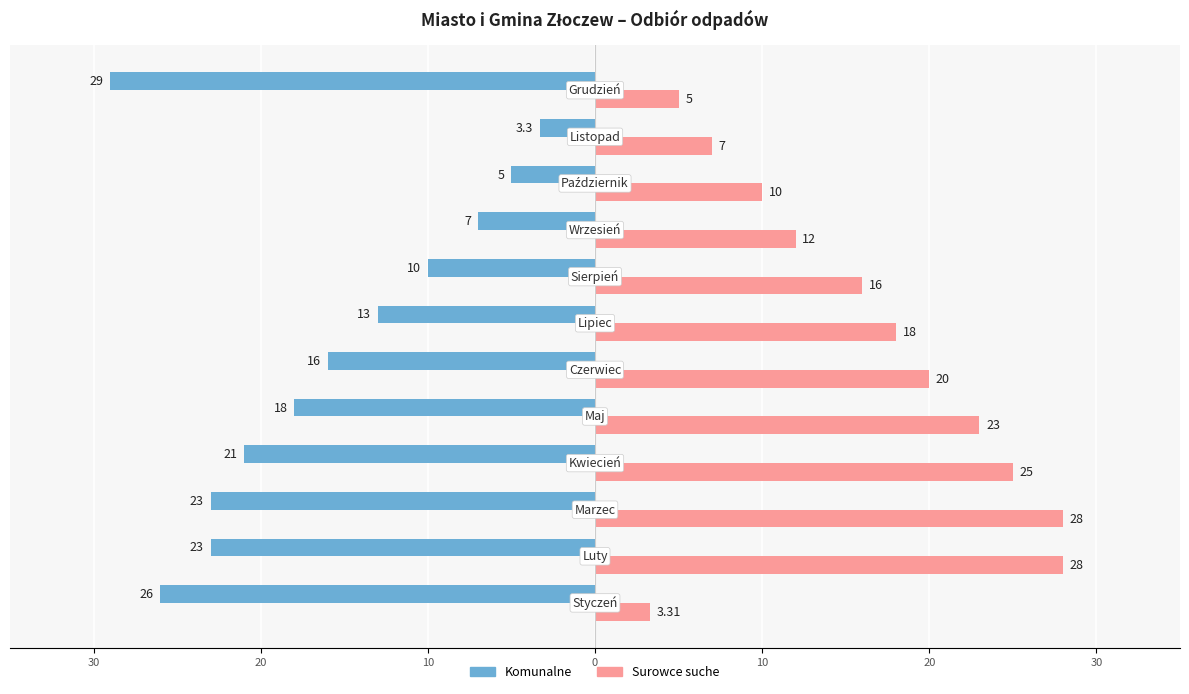

What is the lowest value of the Komunalne series?

-29.0